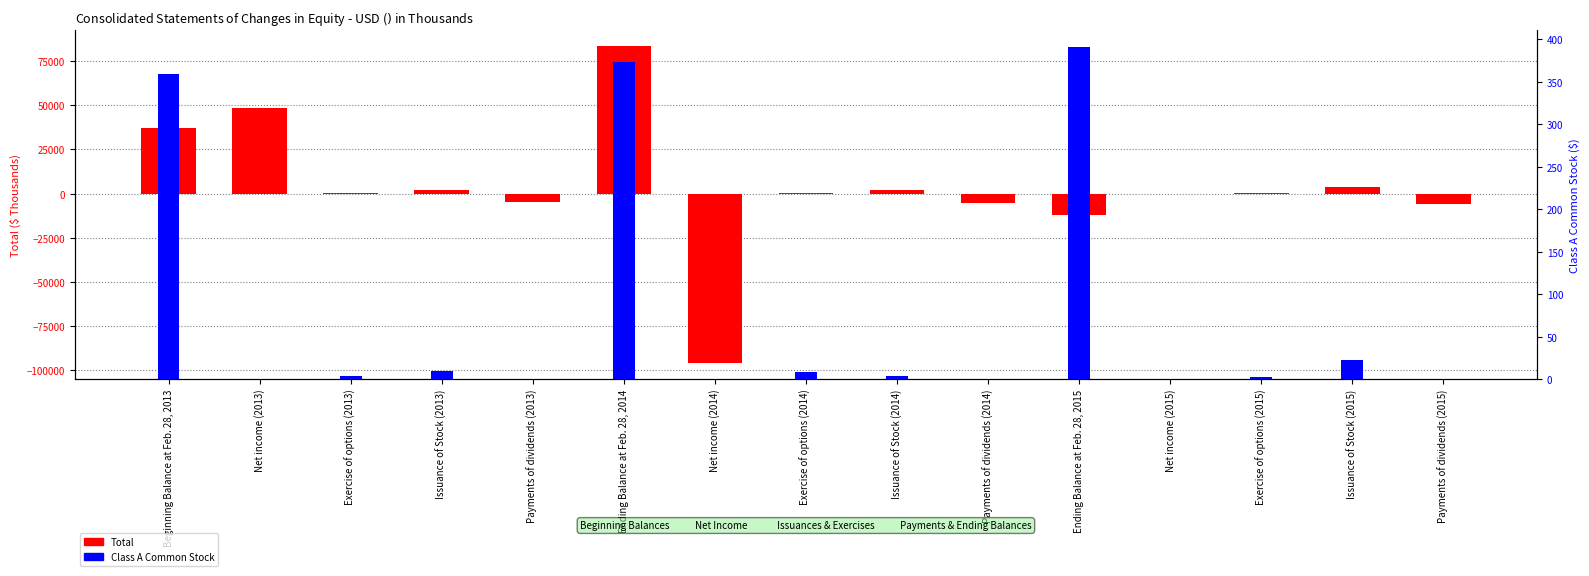

What is the smallest value displayed?

-95985